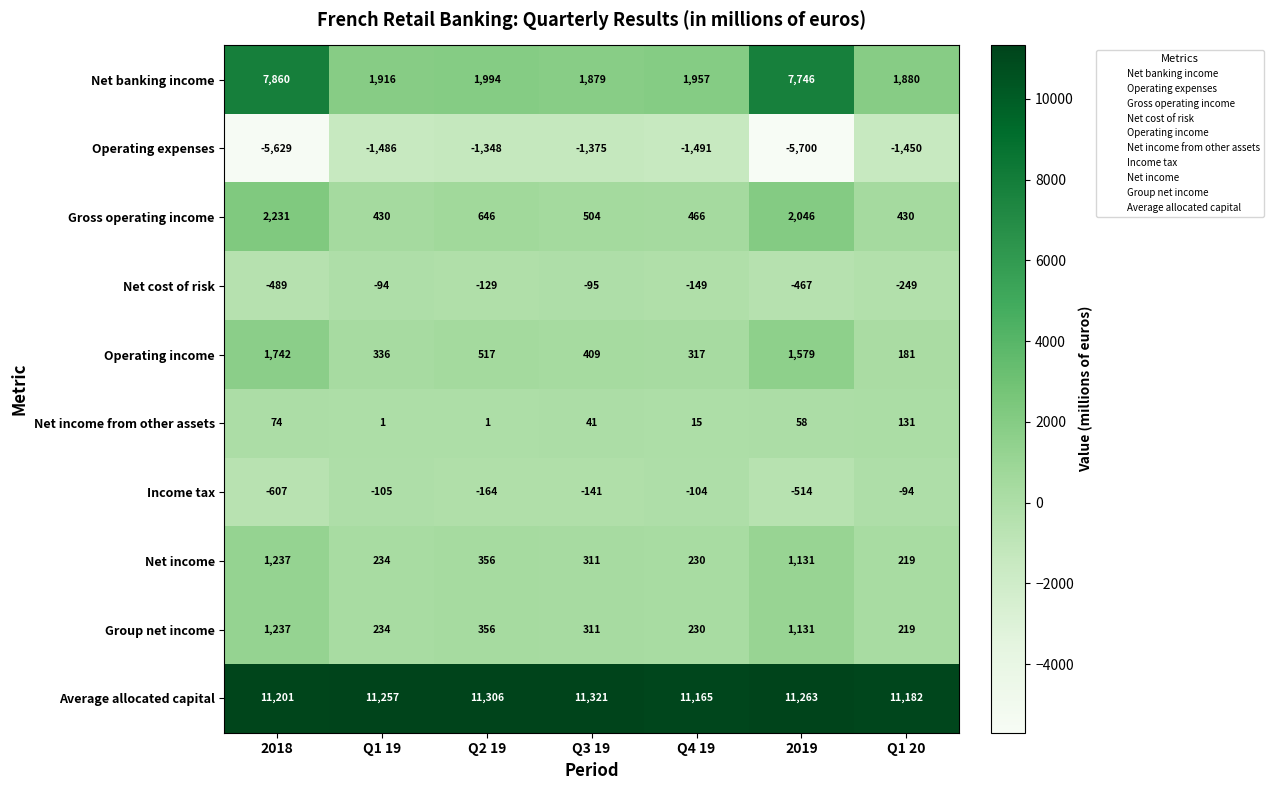

What is the difference between the maximum and second lowest values in the Average allocated capital series?

139